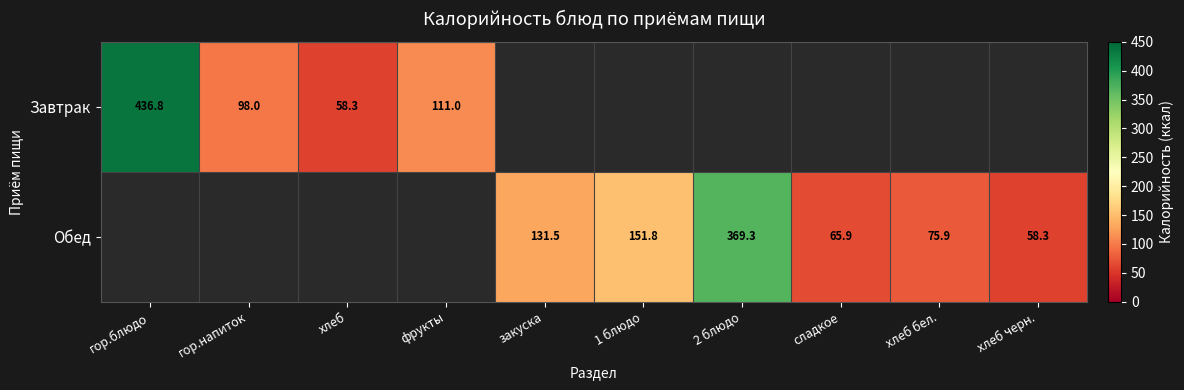

At how many categories does at least one series exceed 317?

2